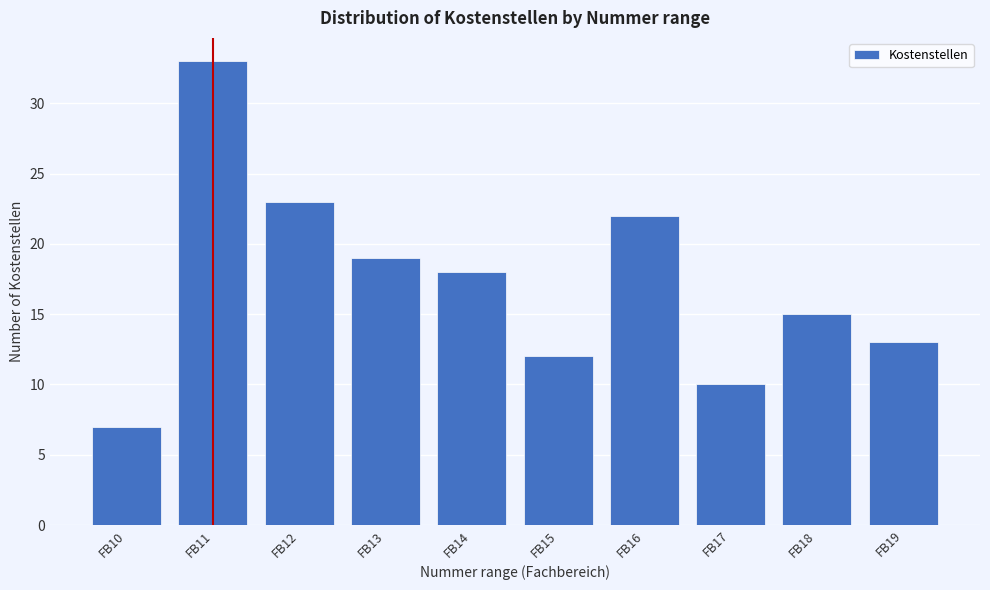

Reading left to right, list all the values displayed in this chart.

FB10=7	FB11=33	FB12=23	FB13=19	FB14=18	FB15=12	FB16=22	FB17=10	FB18=15	FB19=13